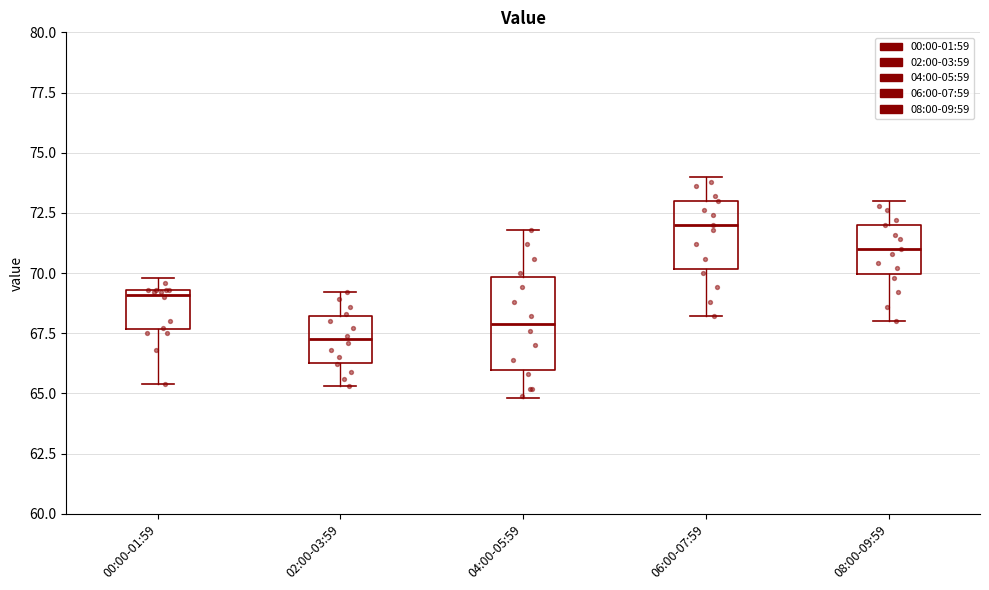

Where is the upper edge of the box for 02:00-03:59 on the y-axis? The values are not printed on the chart, so give them approximately, as read against the axis.

68.0